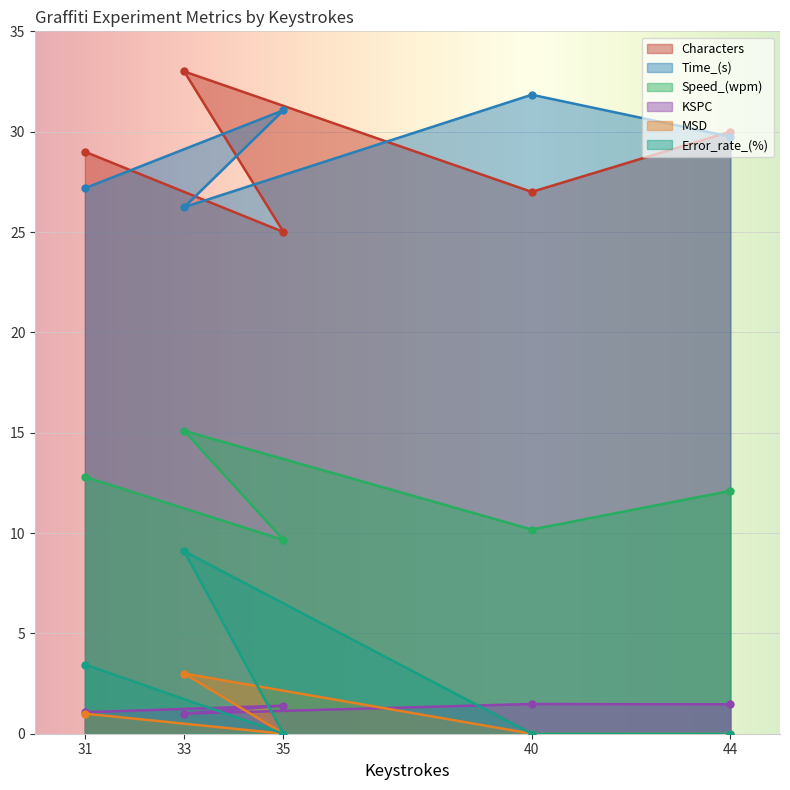

What is the label of the 4th point from the left?

40